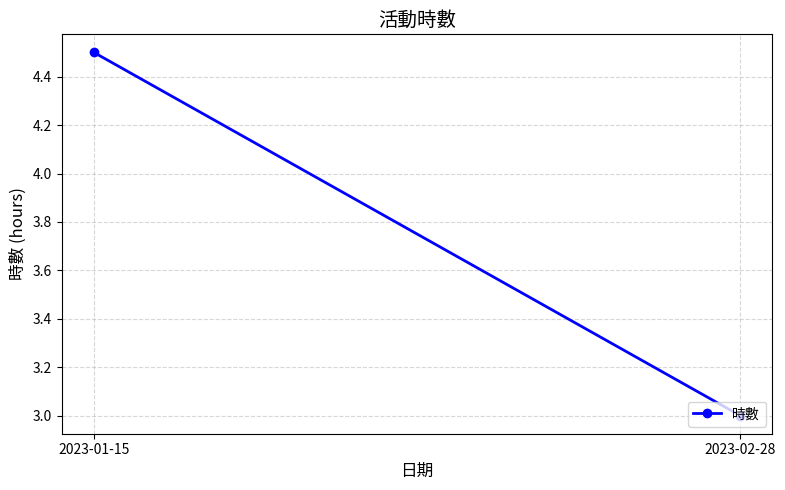

Is this an area chart (filled region under the line)?

No